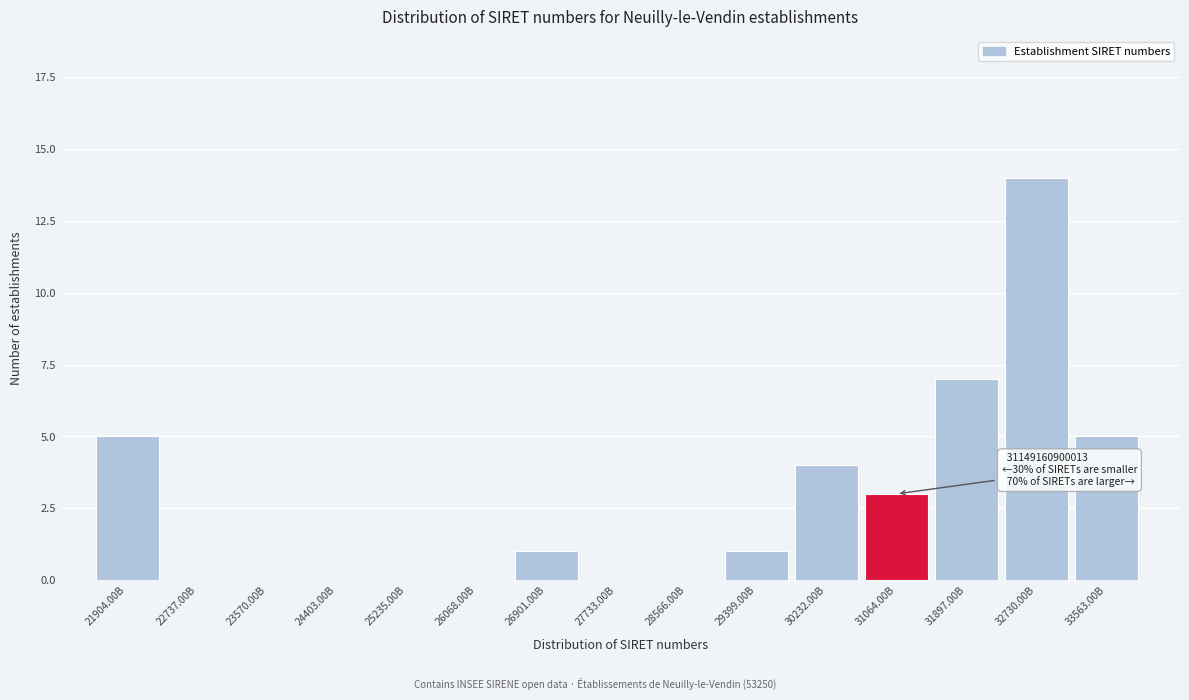

Reading left to right, list all the values displayed in this chart.

21904.00B=5	22737.00B=0	23570.00B=0	24403.00B=0	25235.00B=0	26068.00B=0	26901.00B=1	27733.00B=0	28566.00B=0	29399.00B=1	30232.00B=4	31064.00B=3	31897.00B=7	32730.00B=14	33563.00B=5